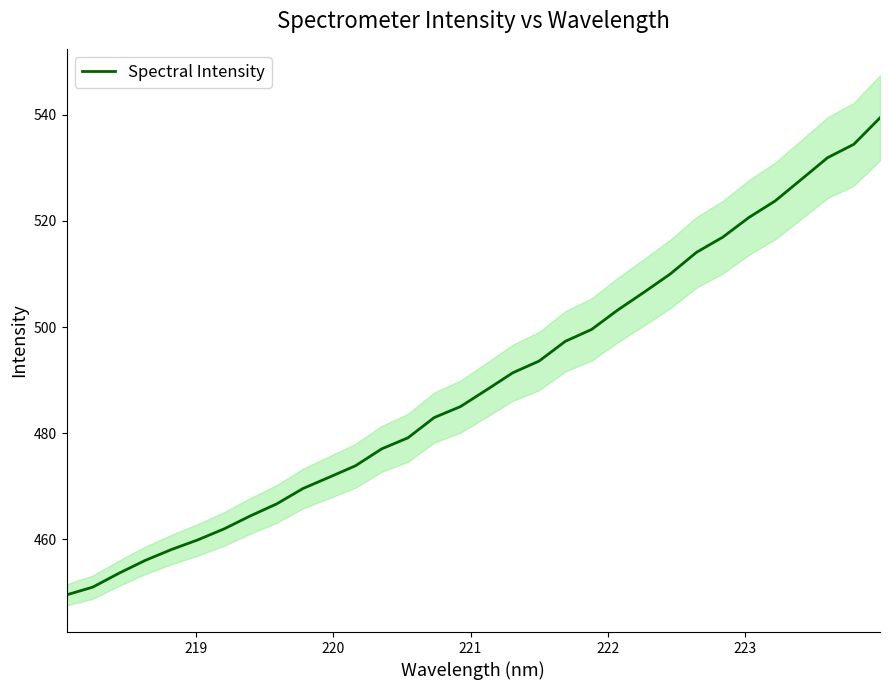

What is the lowest value of the Spectral Intensity series?

449.5